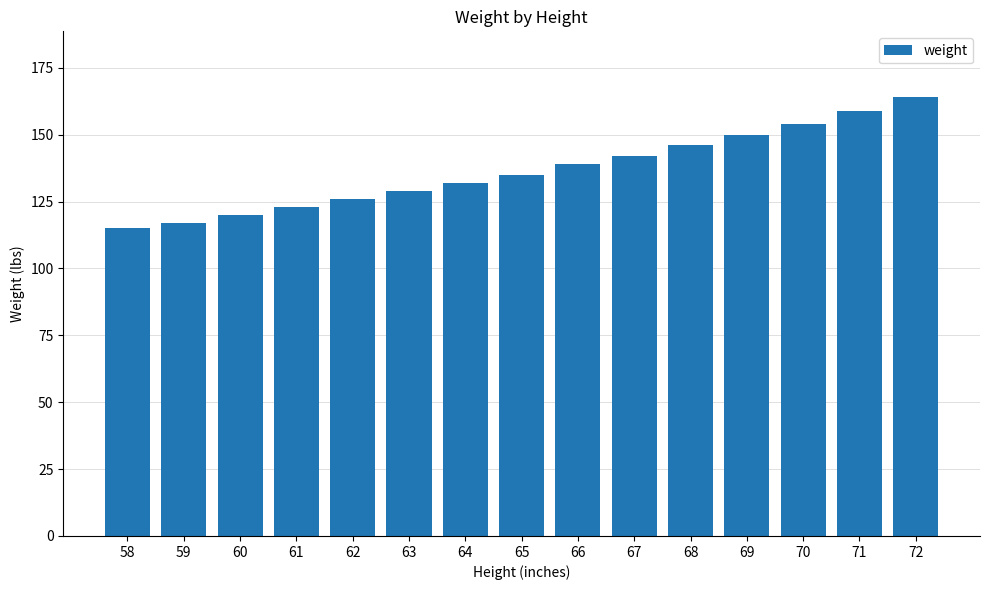

Which label corresponds to the smallest value in the chart?

58